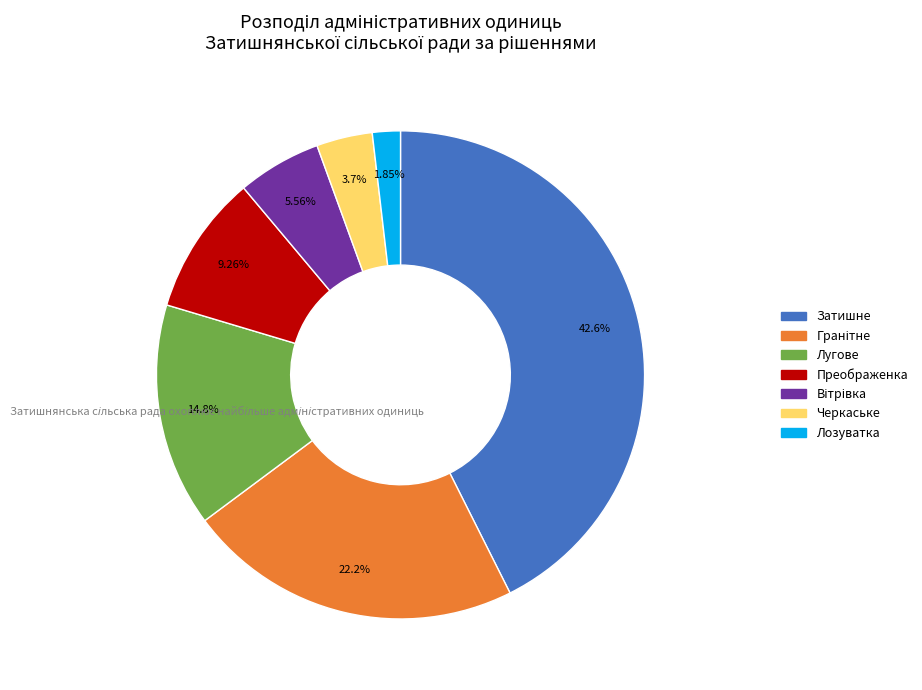

Is there any slice that represents more than half of the pie?

No